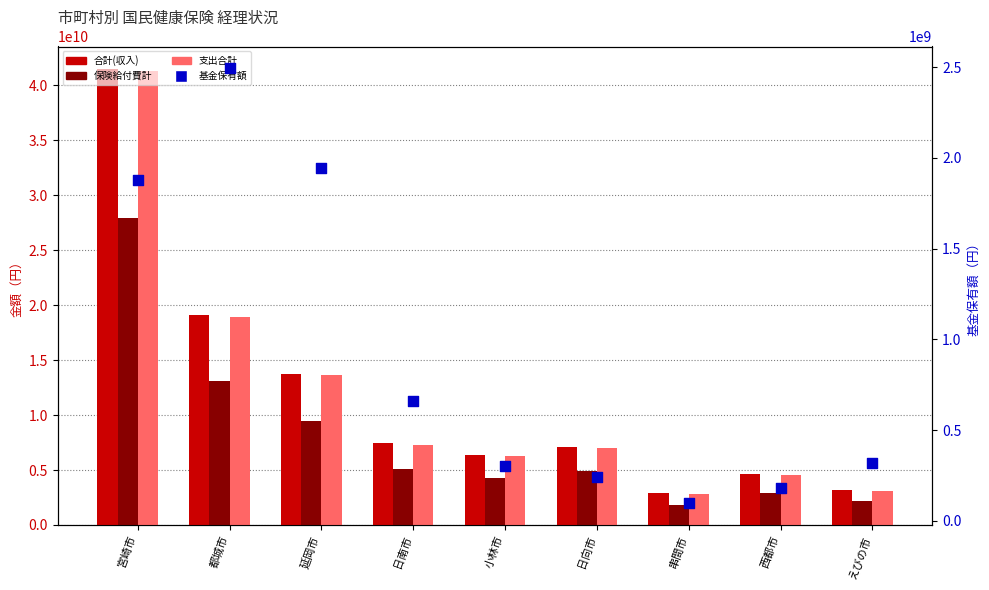

Which series has the largest Y range (max minus min)?

合計(収入)